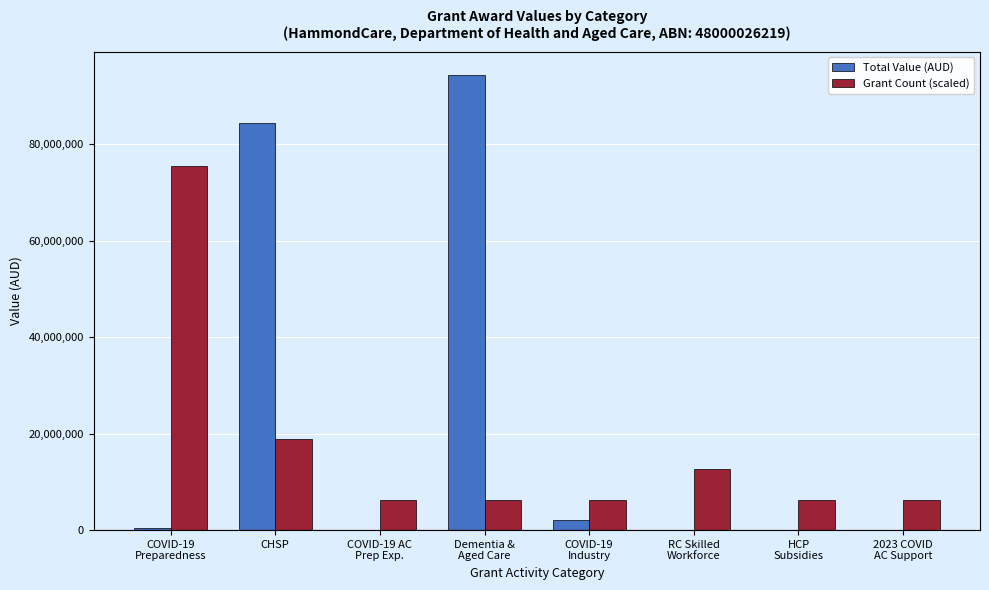

Which series changed the most between Dementia &
Aged Care and COVID-19
Industry?

Total Value (AUD)